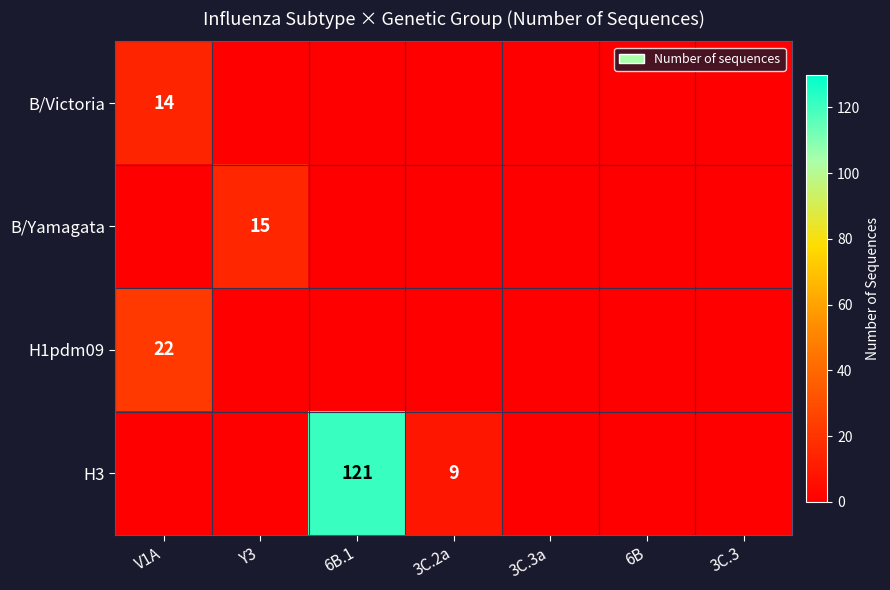

How many data points does each series have?

7